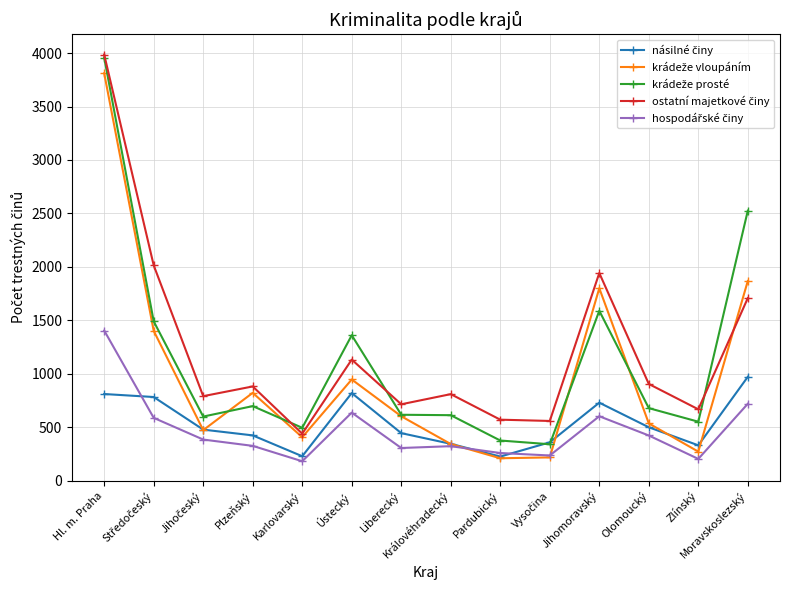

What is the smallest value displayed?

181